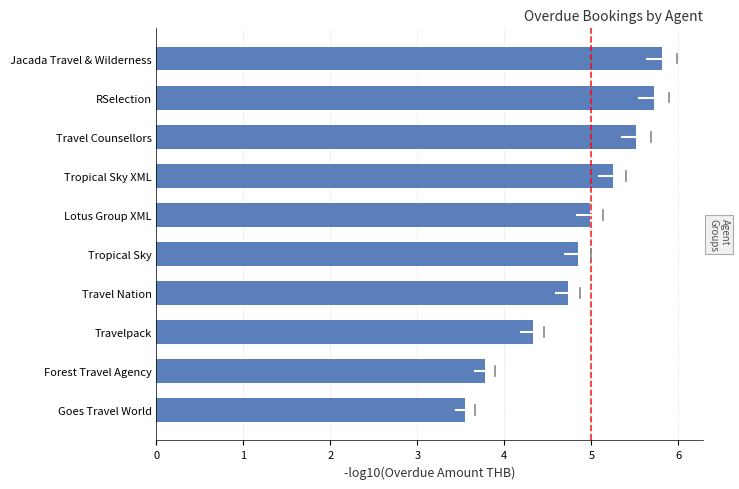

Rank the categories by value from lowest to highest.

Goes Travel World, Forest Travel Agency, Travelpack, Travel Nation, Tropical Sky, Lotus Group XML, Tropical Sky XML, Travel Counsellors, RSelection, Jacada Travel & Wilderness